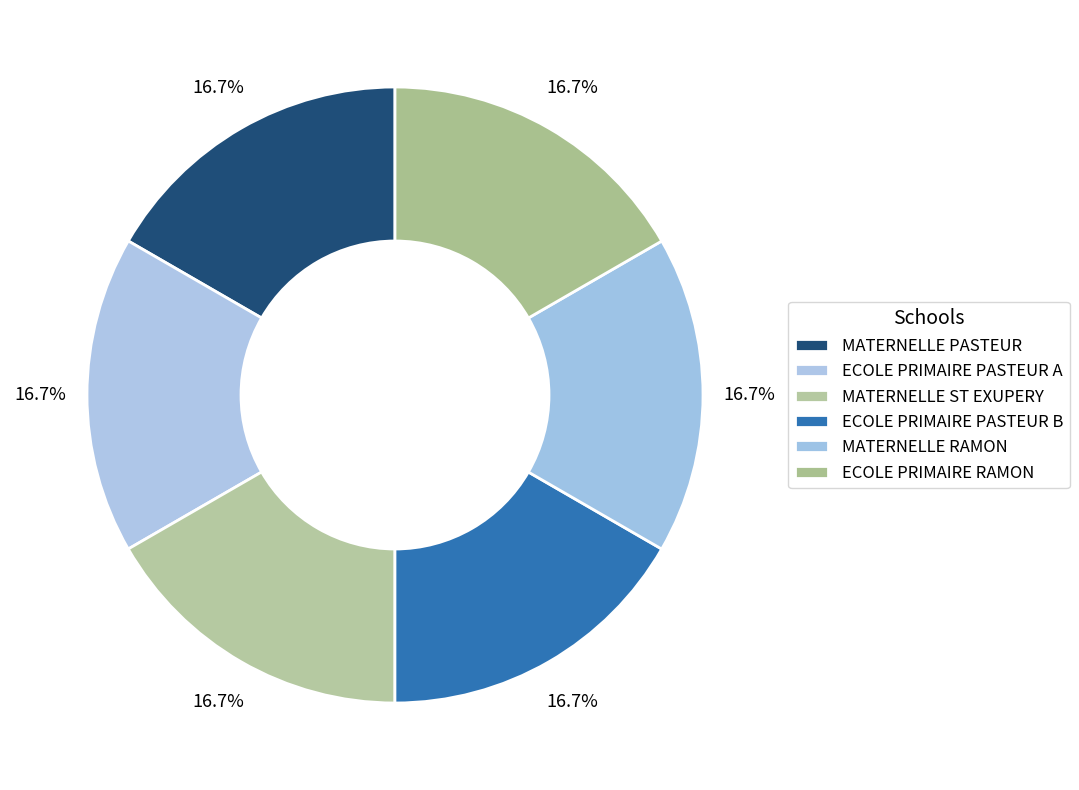

How many slices are in this pie chart?

6